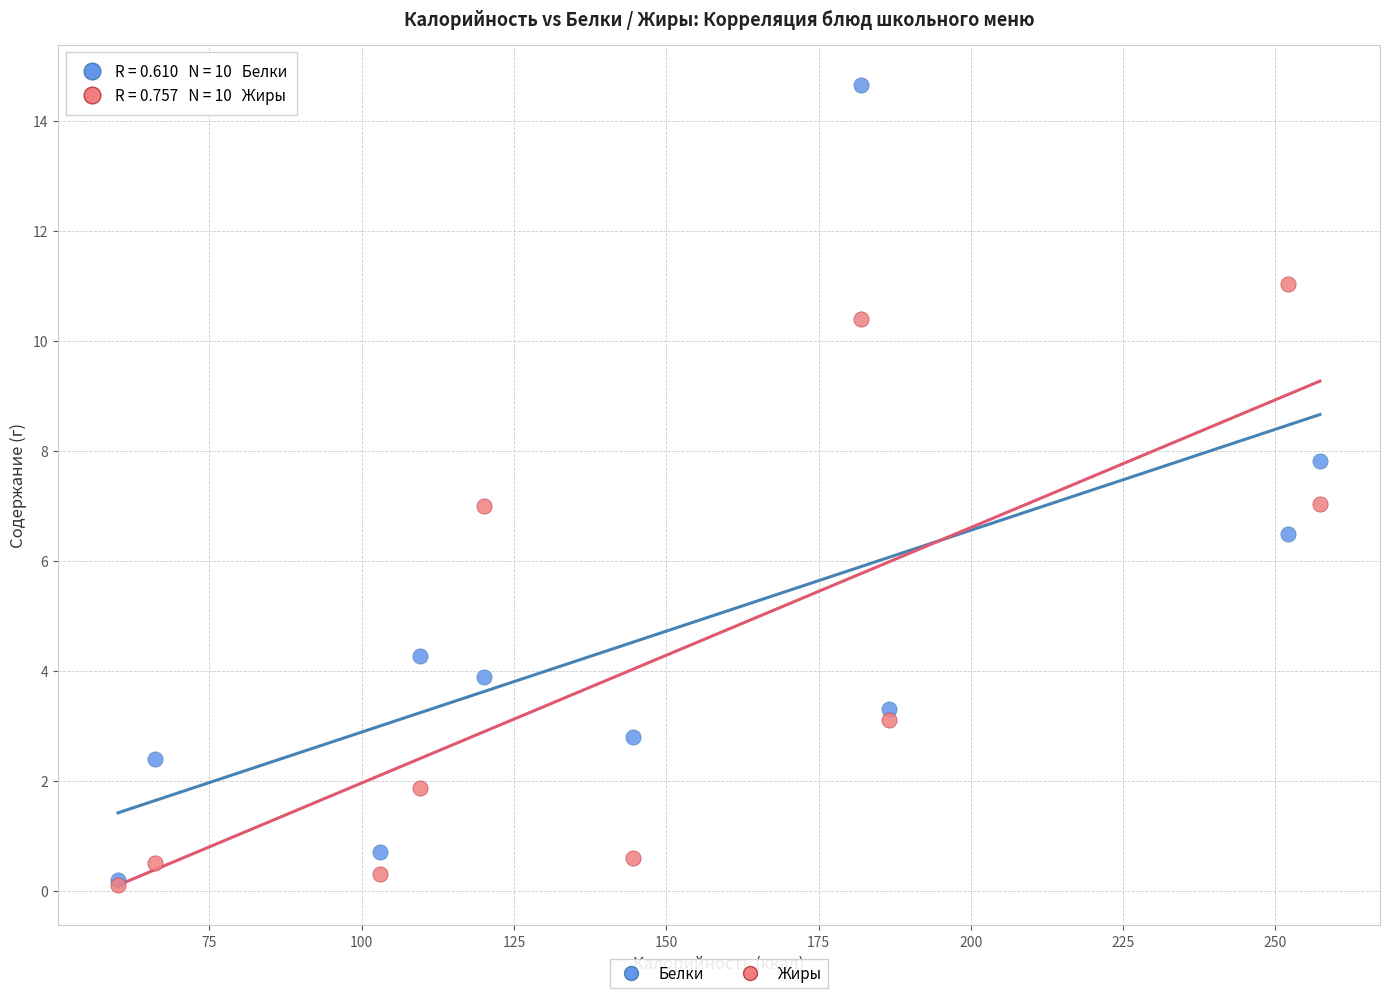

In the Жиры series, what Y value is closest to 5?

3.1